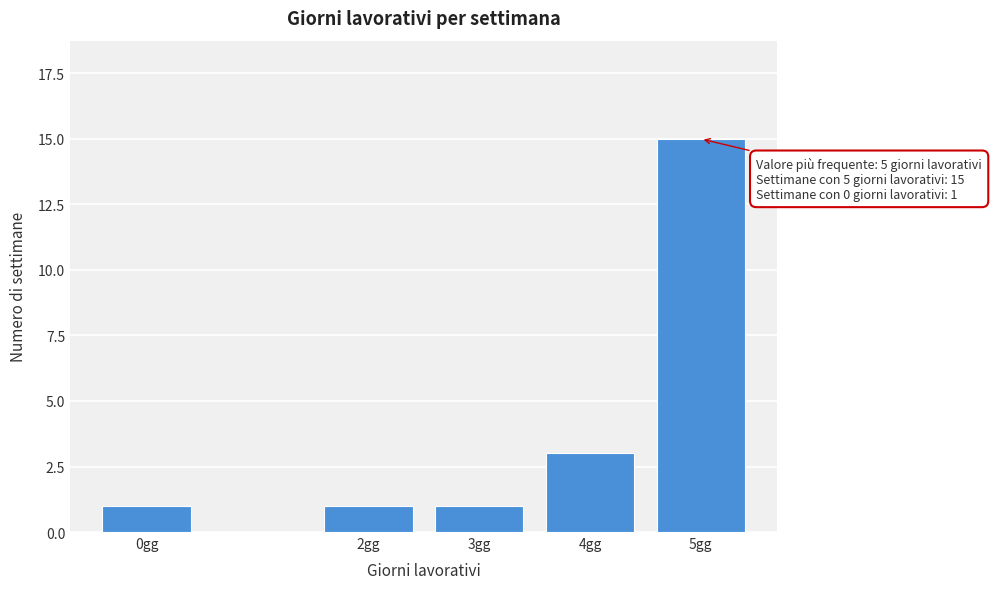

Reading left to right, extract all data points from this chart.

1	1	1	3	15